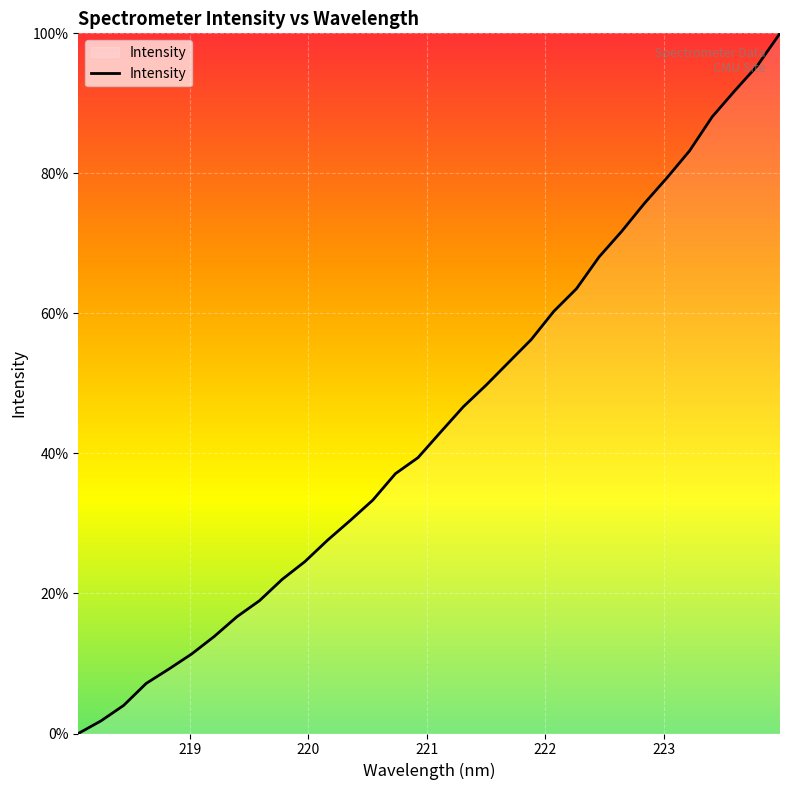

True or false: there are more than 1 points higher than both neighbors.

False